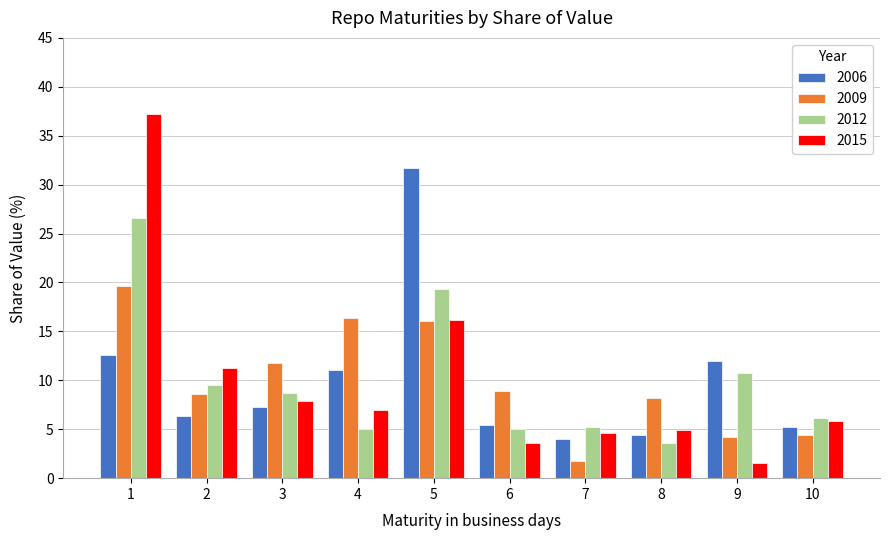

Which series has the widest spread of values?

2015